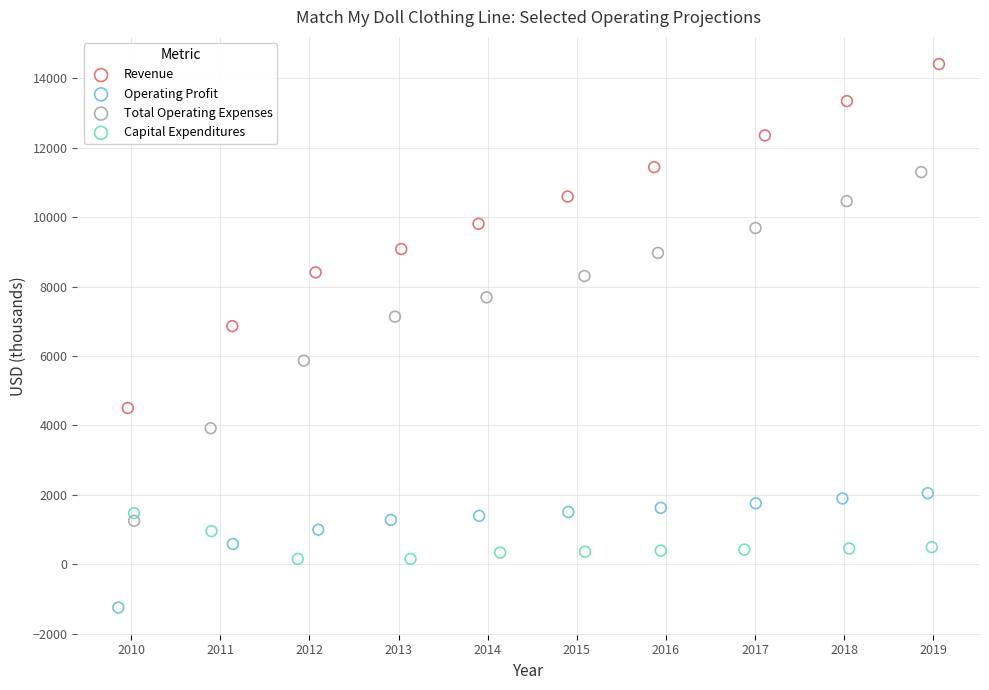

Which series has the largest Y range (max minus min)?

Total Operating Expenses